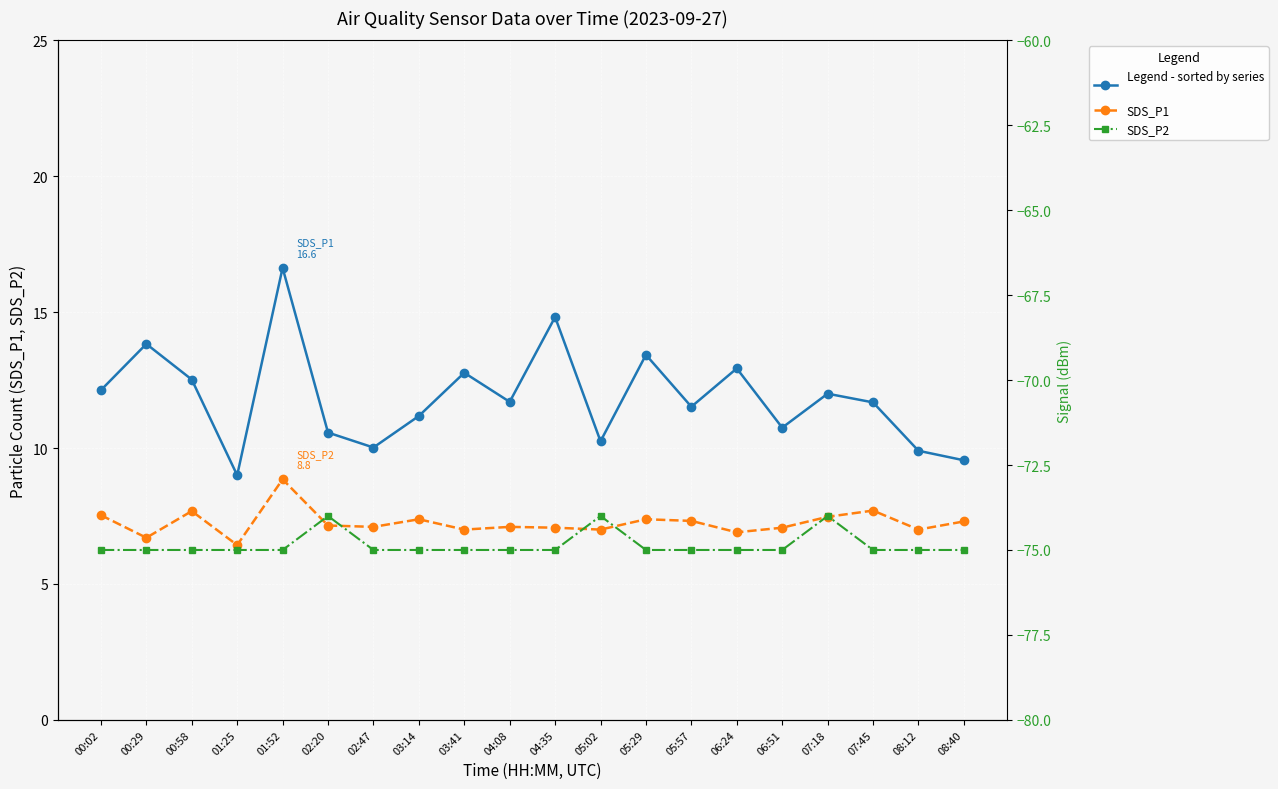

What is the minimum value shown in the chart?

-75.0